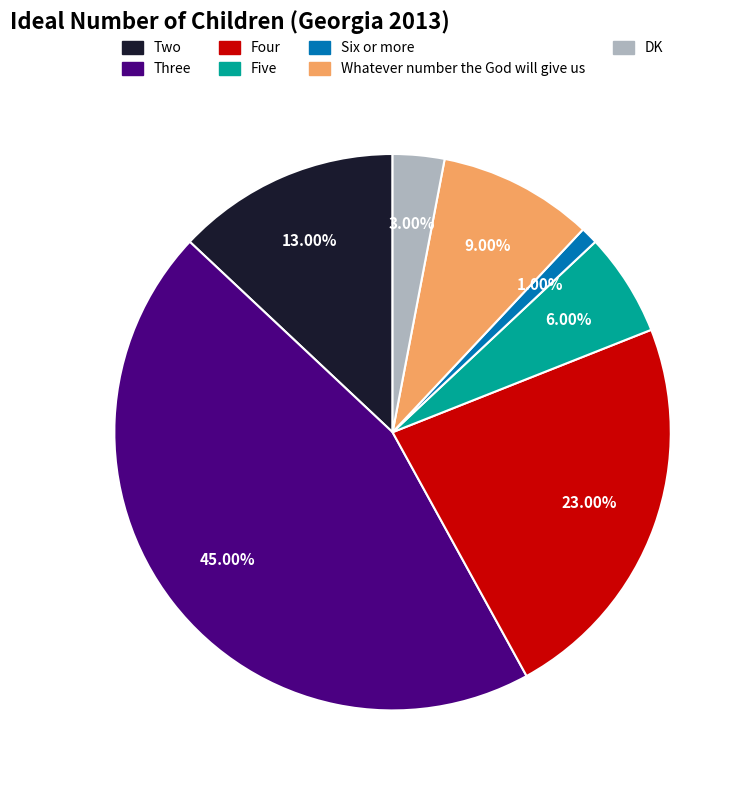

Rank the categories by value from lowest to highest.

Six or more, DK, Five, Whatever number the God will give us, Two, Four, Three